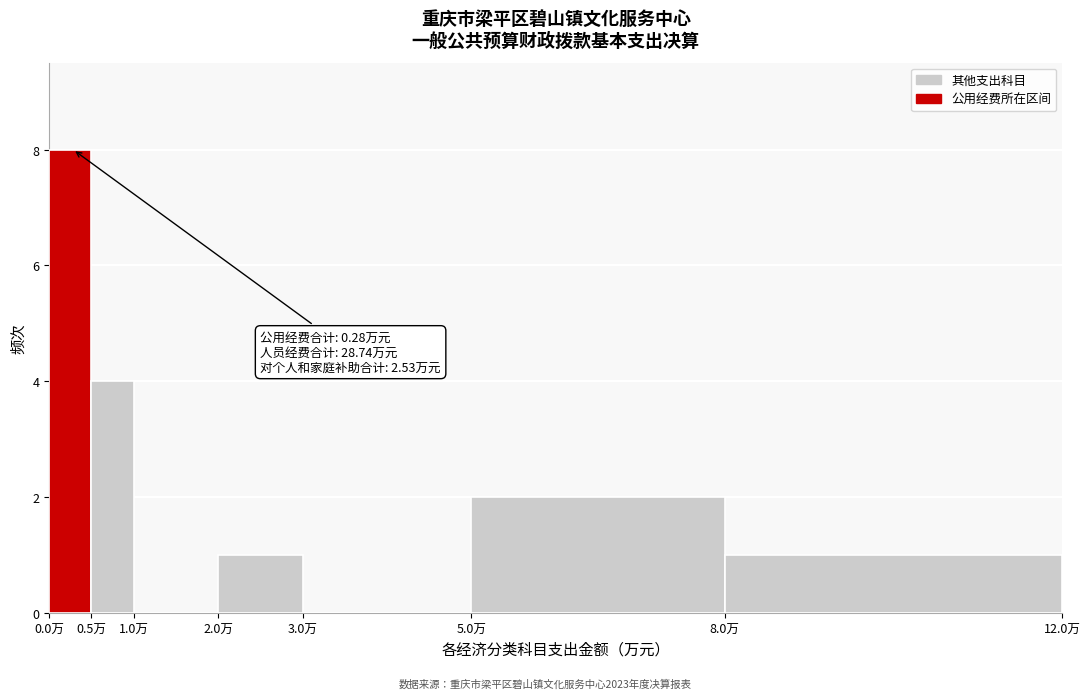

Which range on the x-axis has the tallest bar?

0.0 to 0.5